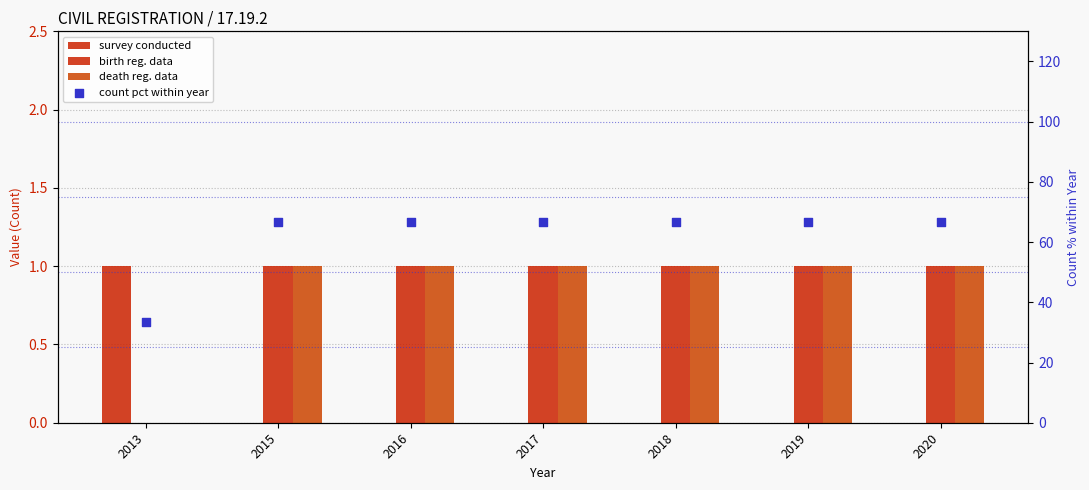

Which series contains the lowest Y value?

survey conducted